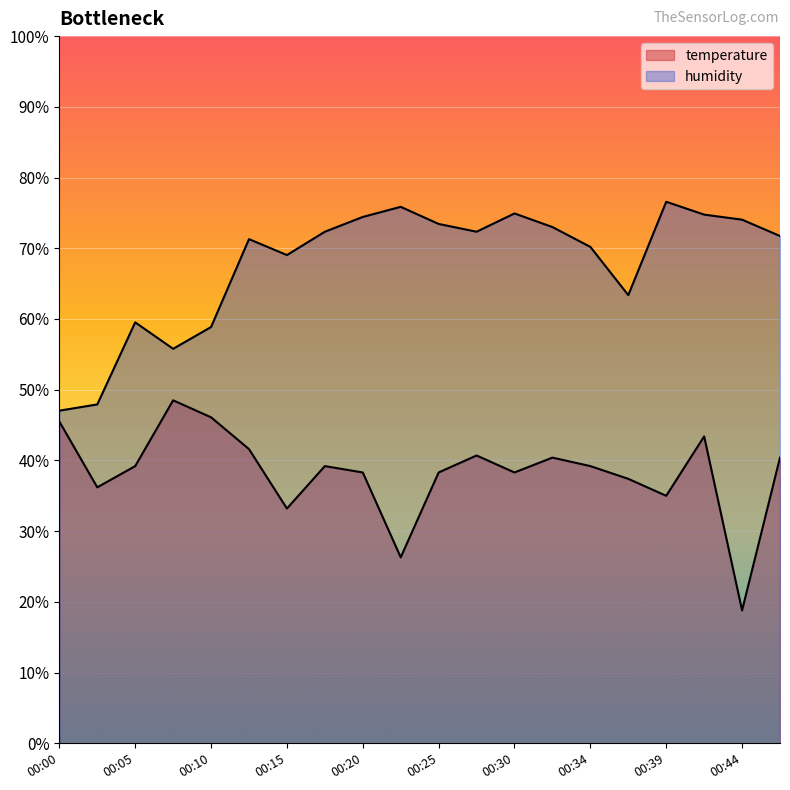

Which series changed the most between 00:44 and 00:47?

temperature